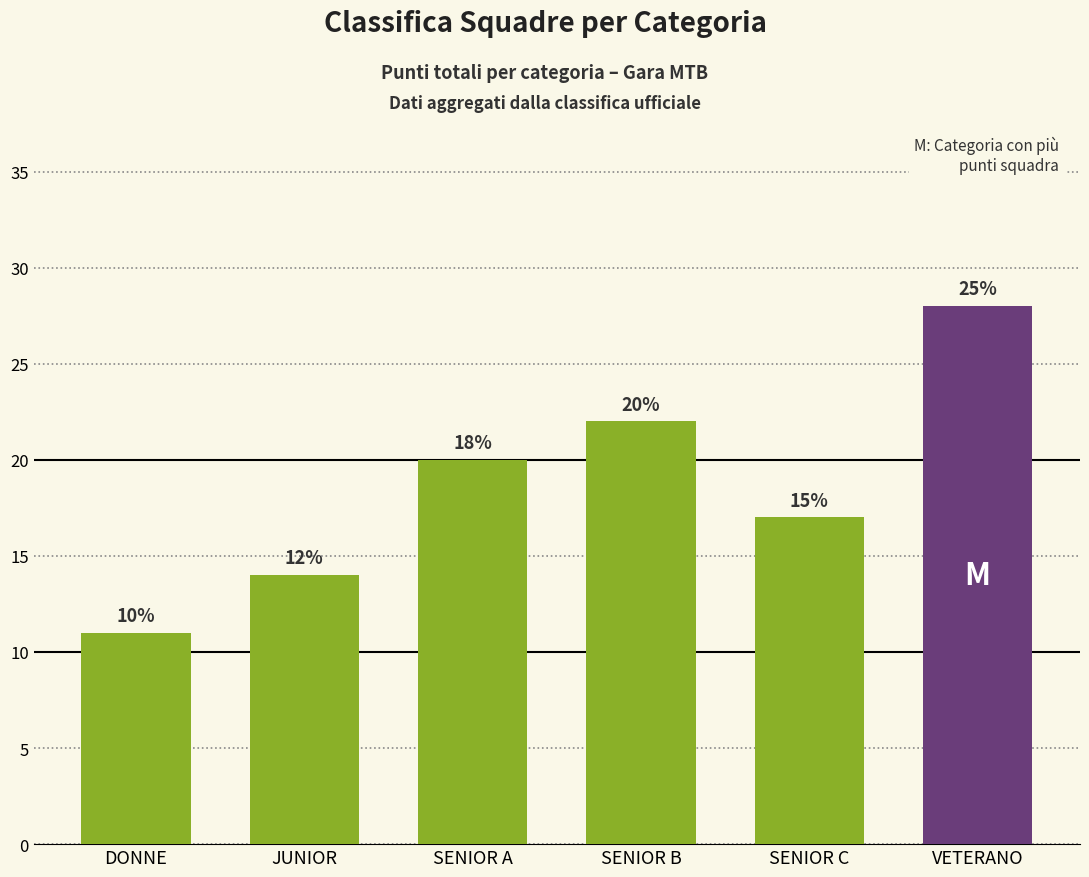

True or false: the data shows 6 at JUNIOR.

False